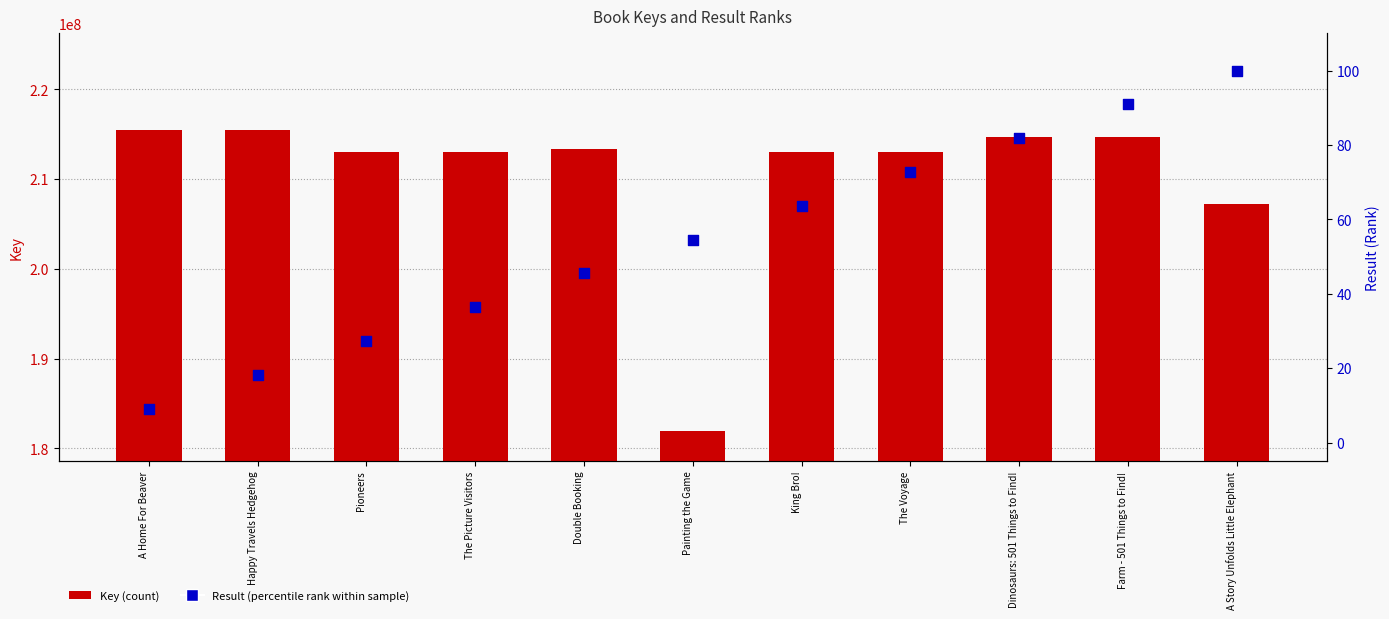

What are all the series names shown in the legend?

Key, Result (percentile rank)